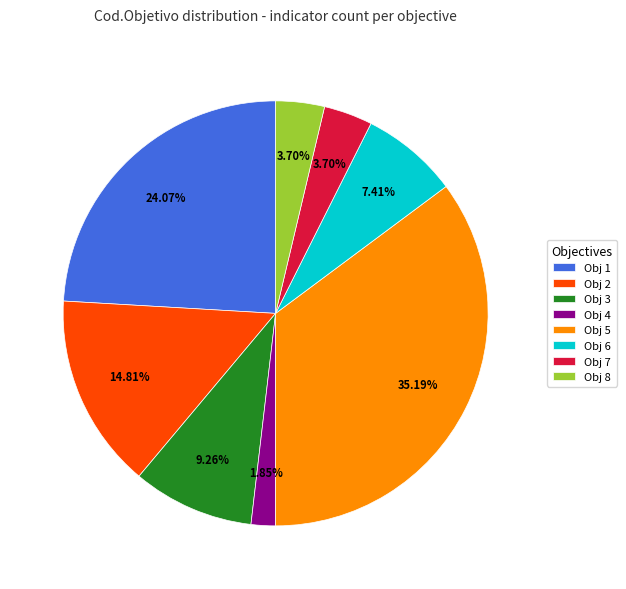

To the nearest percent, what is the difference between the largest and smallest slice percentages?

33%